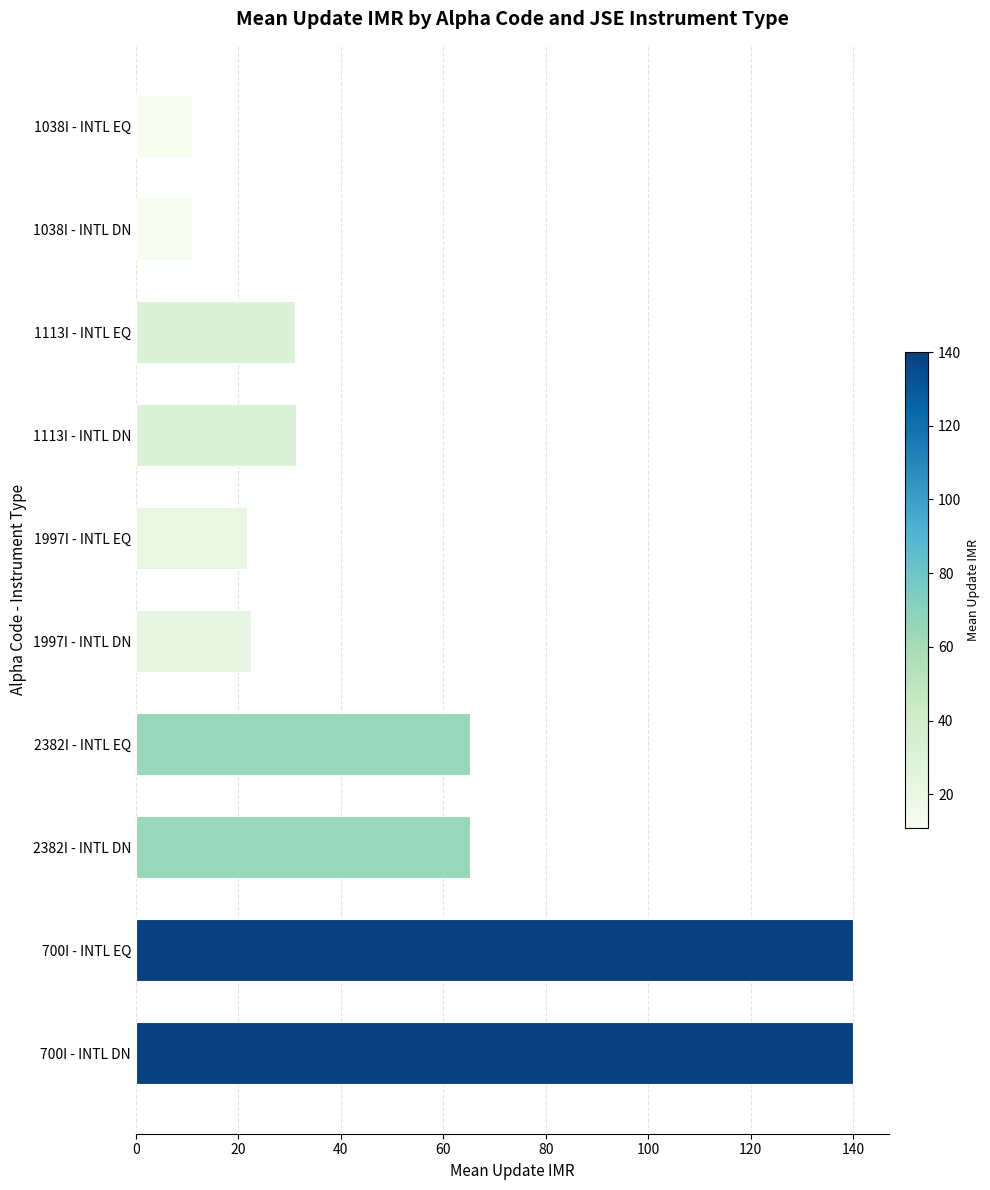

What is the average value?

53.9